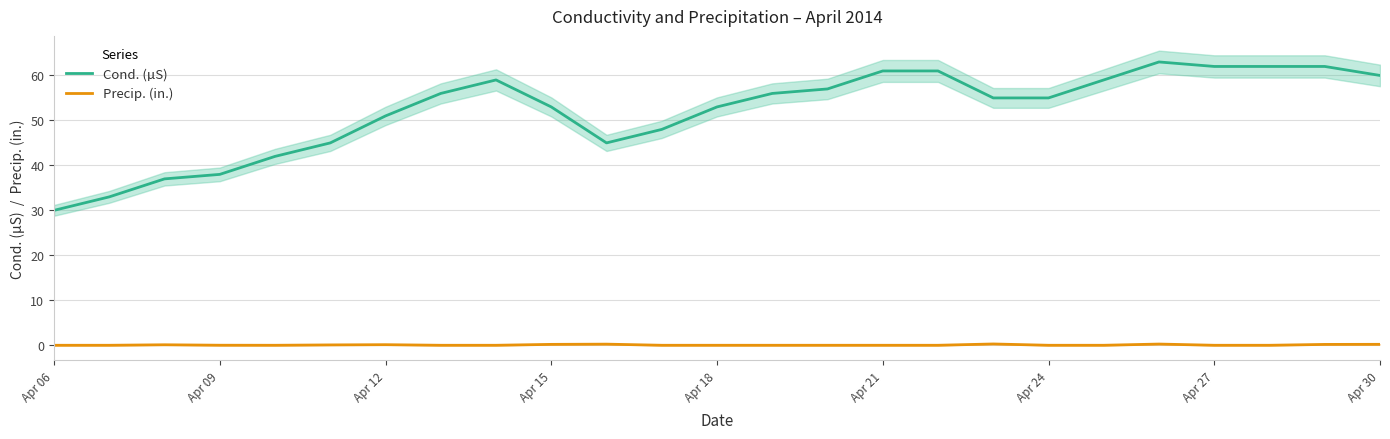

True or false: Precip. (in.) and Cond. (µS) intersect in this chart.

False